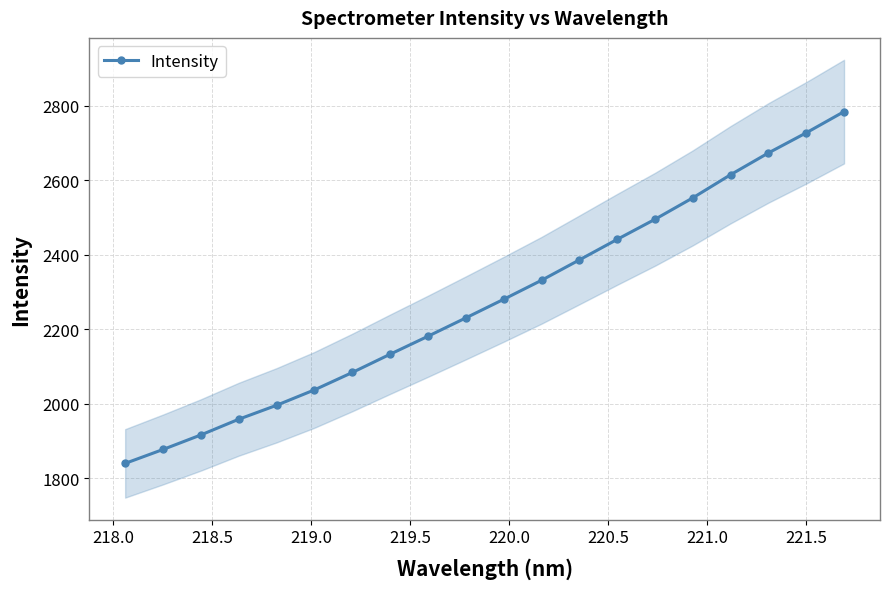

What is the difference between the second highest and second lowest values?

850.7